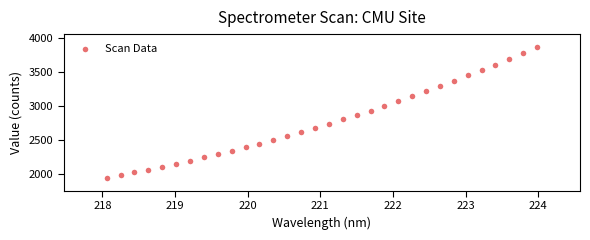

What is the range of Y values (max minus min)?

1922.2